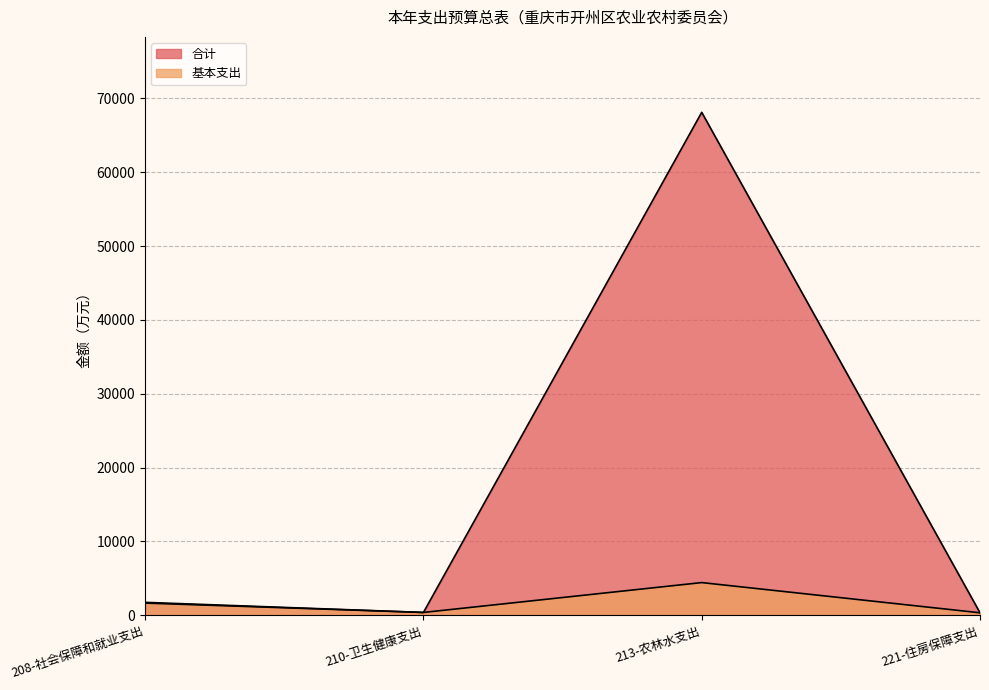

Reading left to right, list all the values displayed in this chart.

合计: 1755.1	386.8	68115.6	341.8
基本支出: 1655.2	386.8	4432.0	341.8